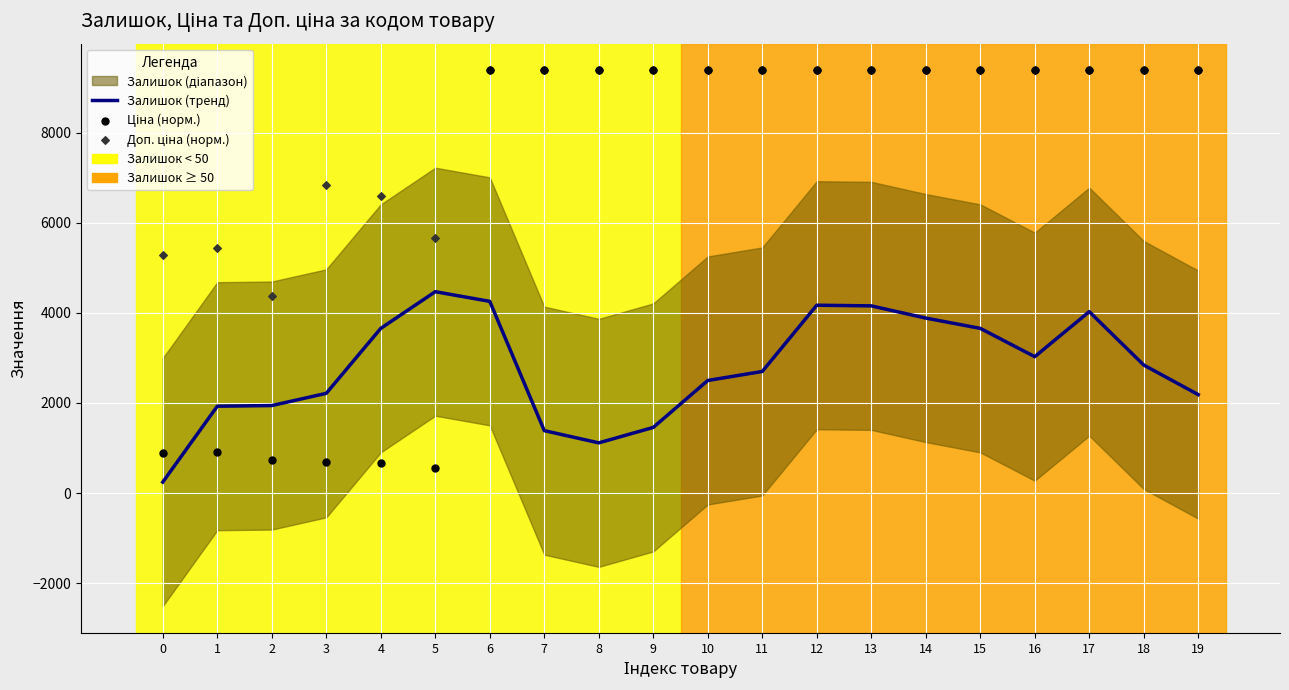

Is the value of Залишок (тренд) at 5 greater than the value of Доп. ціна (норм.) at 15?

No